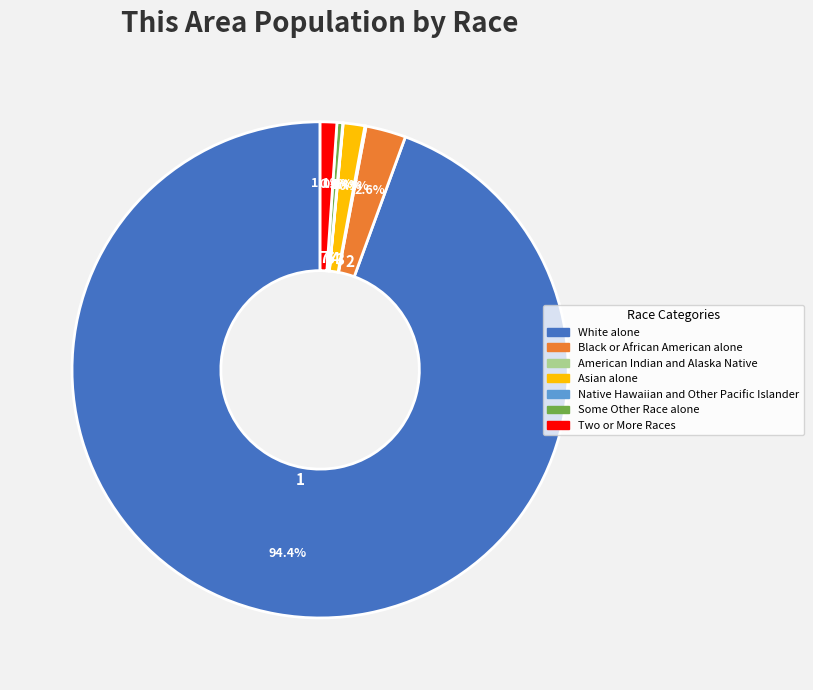

Which has a higher value, Two or More Races or White alone?

White alone